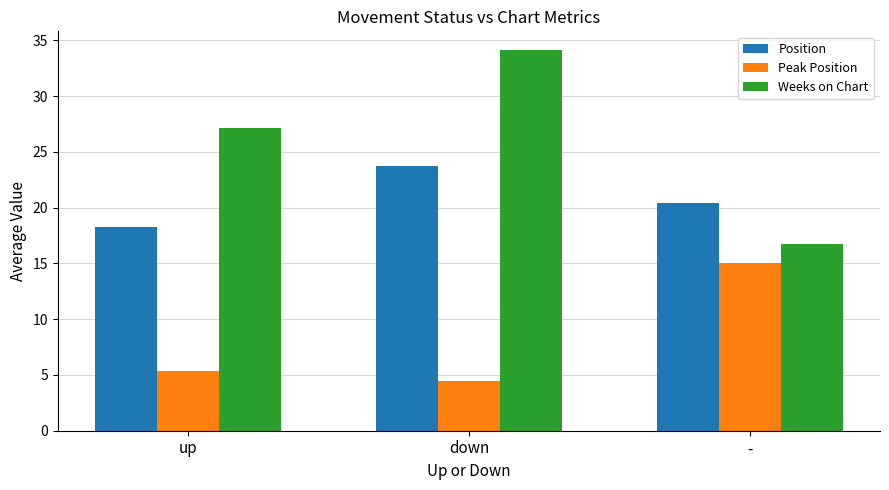

Which series has the largest total across all categories?

Weeks on Chart